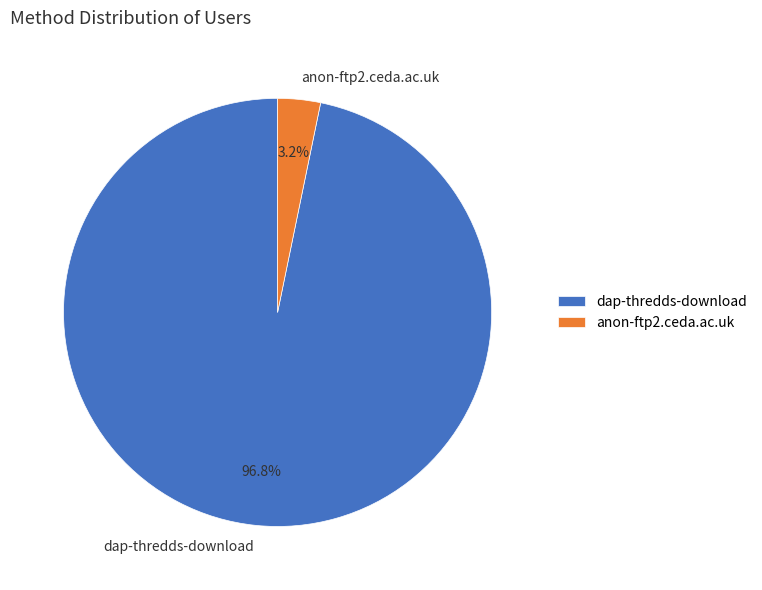

What is the smallest slice in the pie chart?

anon-ftp2.ceda.ac.uk